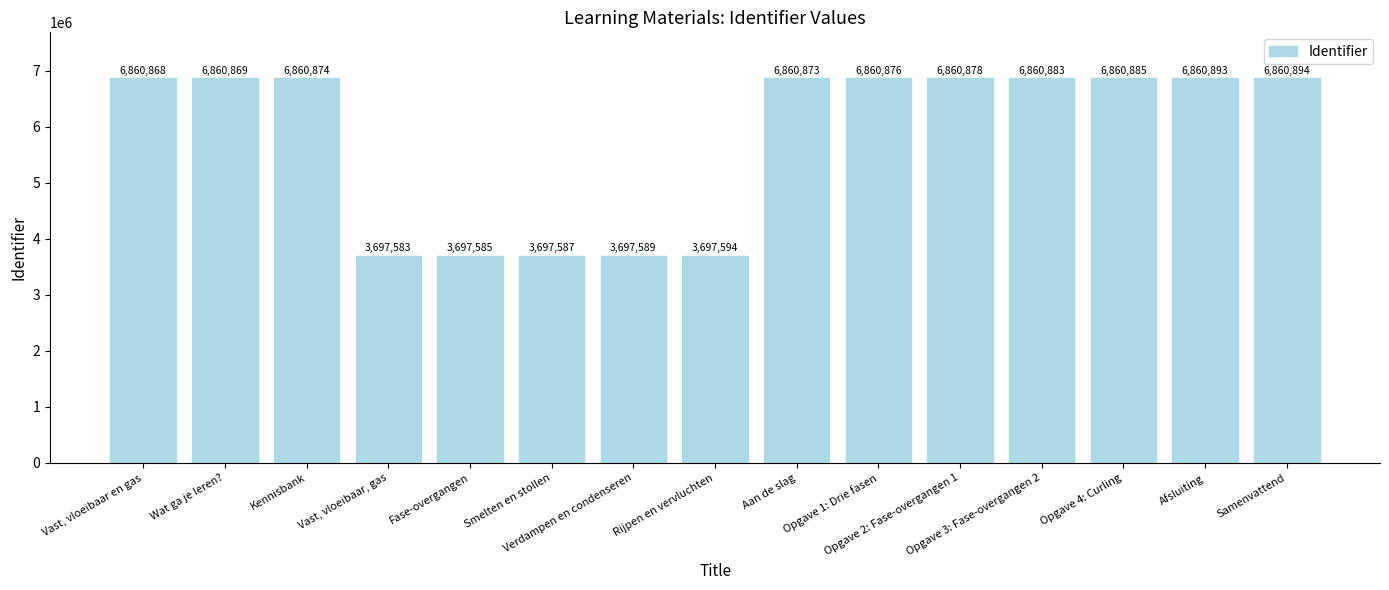

List the labels in order of value, largest first.

Samenvattend, Afsluiting, Opgave 4: Curling, Opgave 3: Fase-overgangen 2, Opgave 2: Fase-overgangen 1, Opgave 1: Drie fasen, Kennisbank, Aan de slag, Wat ga je leren?, Vast, vloeibaar en gas, Rijpen en vervluchten, Verdampen en condenseren, Smelten en stollen, Fase-overgangen, Vast, vloeibaar, gas